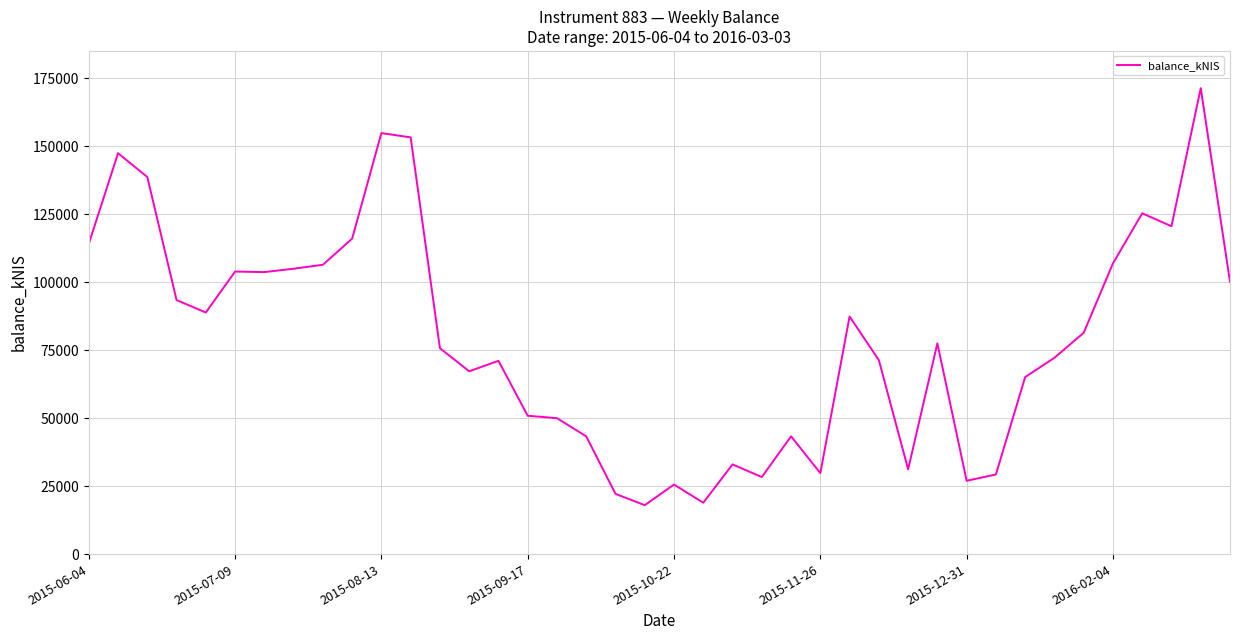

What is the minimum value shown in the chart?

17987.5